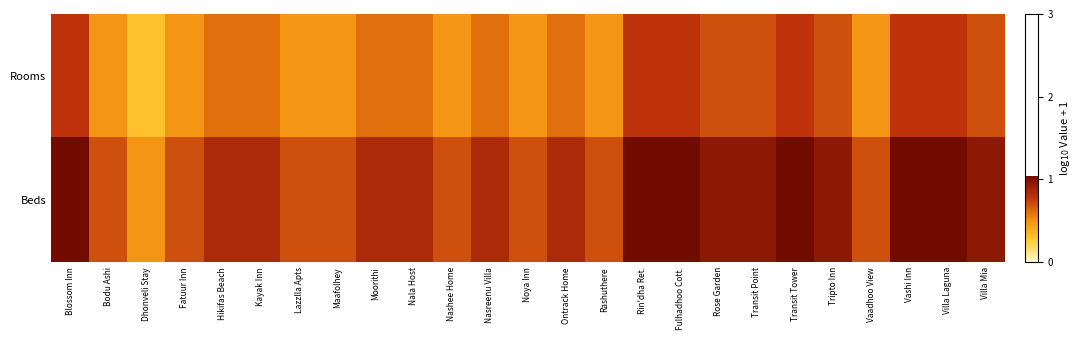

Reading right to left, list all the values displayed in this chart.

Rooms: Villa Mia=0.7	Villa Laguna=0.8	Vashi Inn=0.8	Vaadhoo View=0.5	Tripto Inn=0.7	Transit Tower=0.8	Transit Point=0.7	Rose Garden=0.7	Fulhadhoo Cott.=0.8	Rin'dha Ret.=0.8	Rashuthere=0.5	Ontrack Home=0.6	Noya Inn=0.5	Nasreenu Villa=0.6	Nashee Home=0.5	Nala Host=0.6	Moorithi=0.6	Maafolhey=0.5	Lazzlla Apts=0.5	Kayak Inn=0.6	Hikifas Beach=0.6	Fatuur Inn=0.5	Dhonveli Stay=0.3	Bodu Ashi=0.5	Blossom Inn=0.8
Beds: Villa Mia=1.0	Villa Laguna=1.0	Vashi Inn=1.0	Vaadhoo View=0.7	Tripto Inn=1.0	Transit Tower=1.0	Transit Point=1.0	Rose Garden=1.0	Fulhadhoo Cott.=1.0	Rin'dha Ret.=1.0	Rashuthere=0.7	Ontrack Home=0.8	Noya Inn=0.7	Nasreenu Villa=0.8	Nashee Home=0.7	Nala Host=0.8	Moorithi=0.8	Maafolhey=0.7	Lazzlla Apts=0.7	Kayak Inn=0.8	Hikifas Beach=0.8	Fatuur Inn=0.7	Dhonveli Stay=0.5	Bodu Ashi=0.7	Blossom Inn=1.0